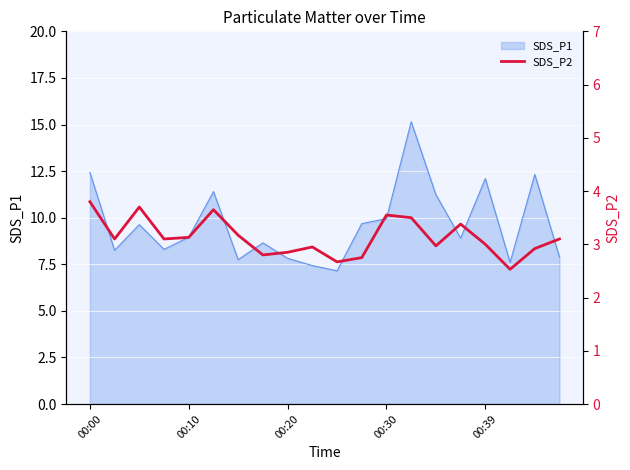

What is the maximum value for SDS_P1?

15.2